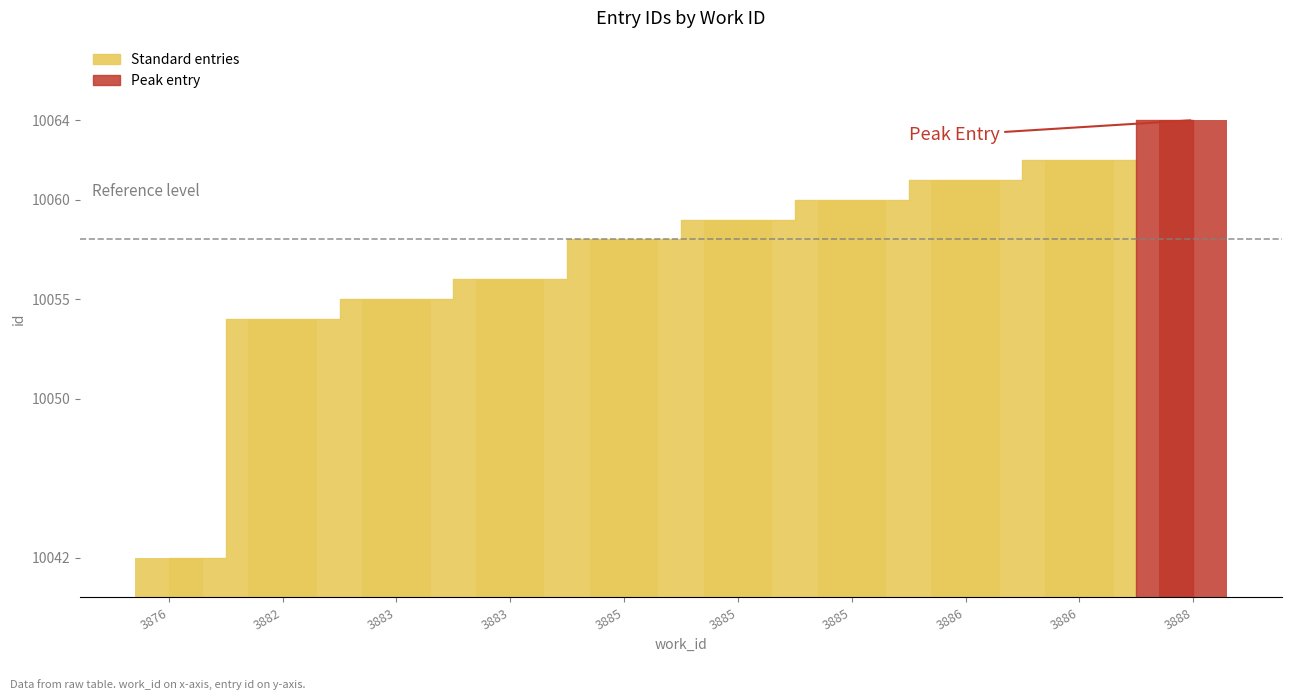

Reading left to right, list all the values displayed in this chart.

3876=10042	3882=10054	3883=10055	3883=10056	3885=10058	3885=10059	3885=10060	3886=10061	3886=10062	3888=10064